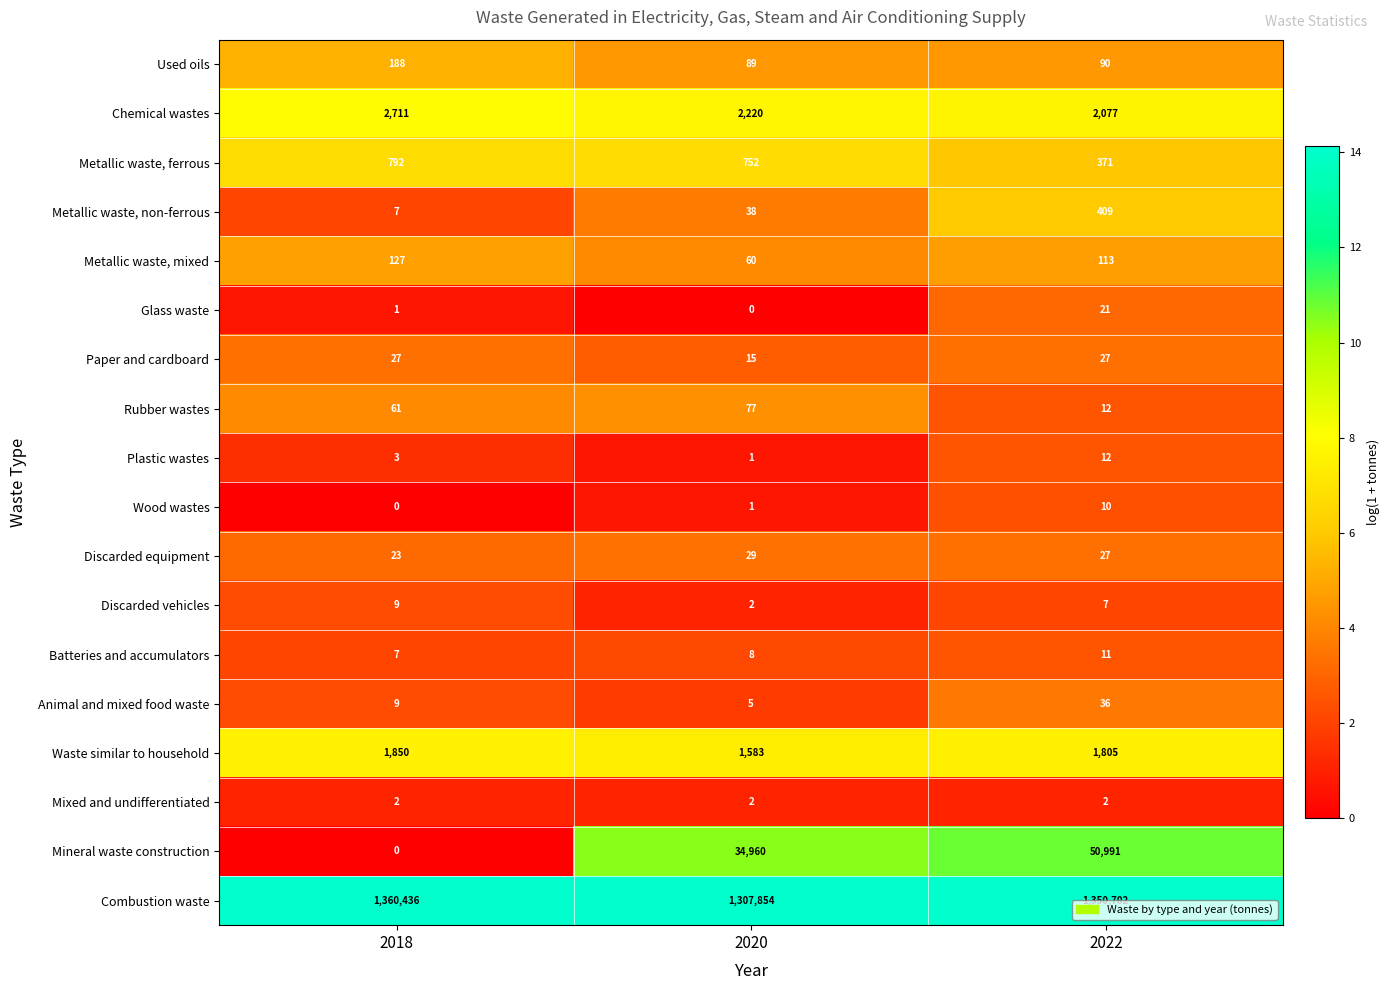

List the series in order of their peak value, lowest first.

Mixed and undifferentiated, Discarded vehicles, Wood wastes, Batteries and accumulators, Plastic wastes, Glass waste, Paper and cardboard, Discarded equipment, Animal and mixed food waste, Rubber wastes, Metallic waste, mixed, Used oils, Metallic waste, non-ferrous, Metallic waste, ferrous, Waste similar to household, Chemical wastes, Mineral waste construction, Combustion waste